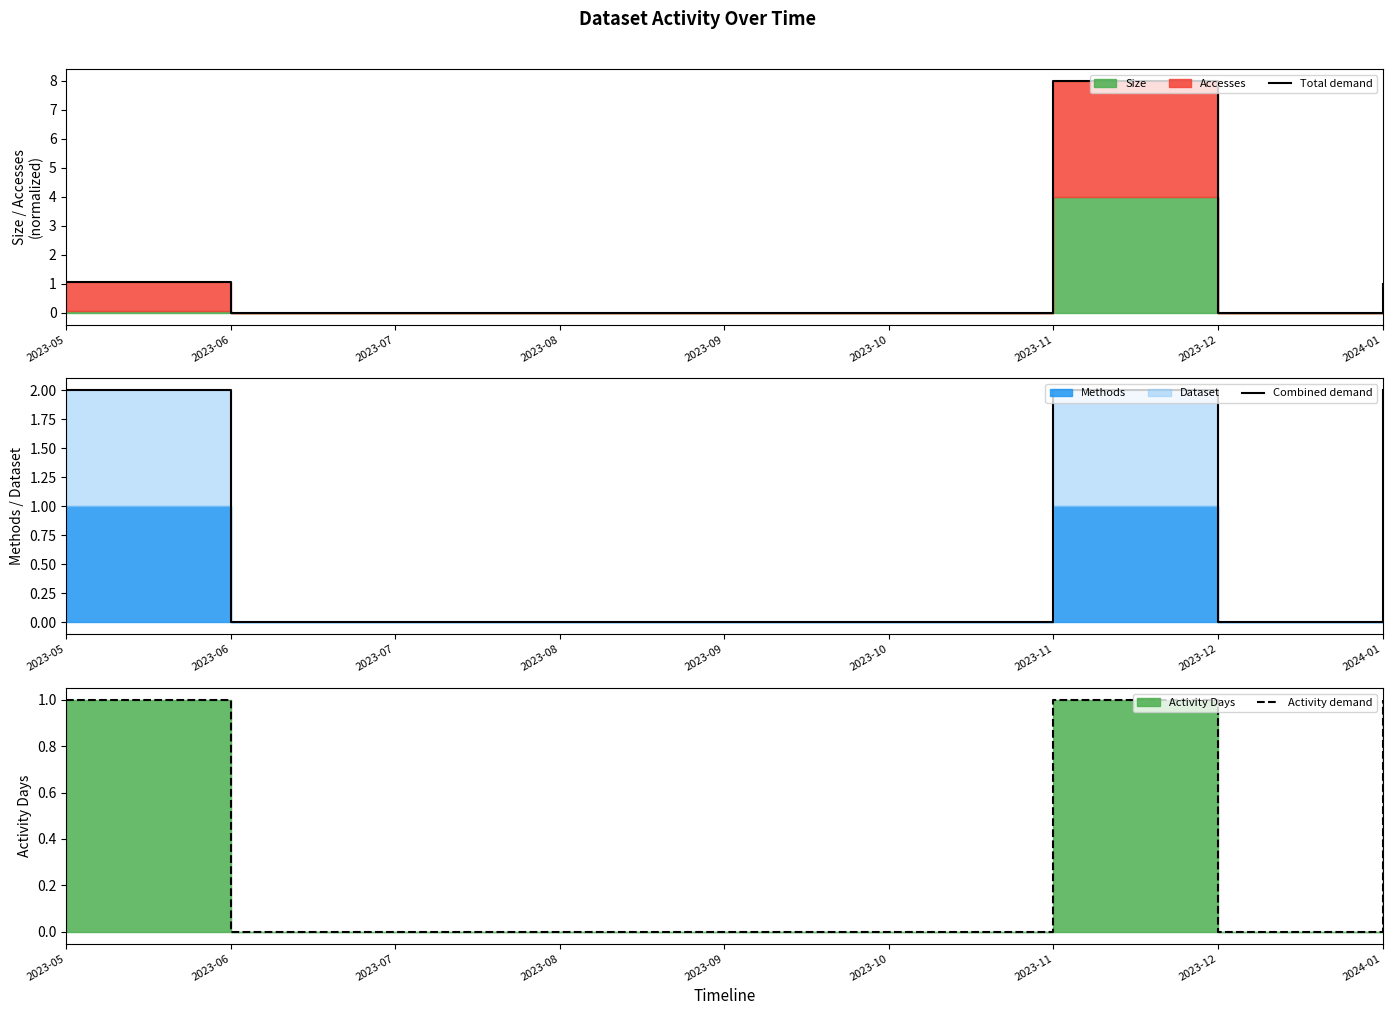

Between 2023-05 and 2023-07, which is larger?

2023-05